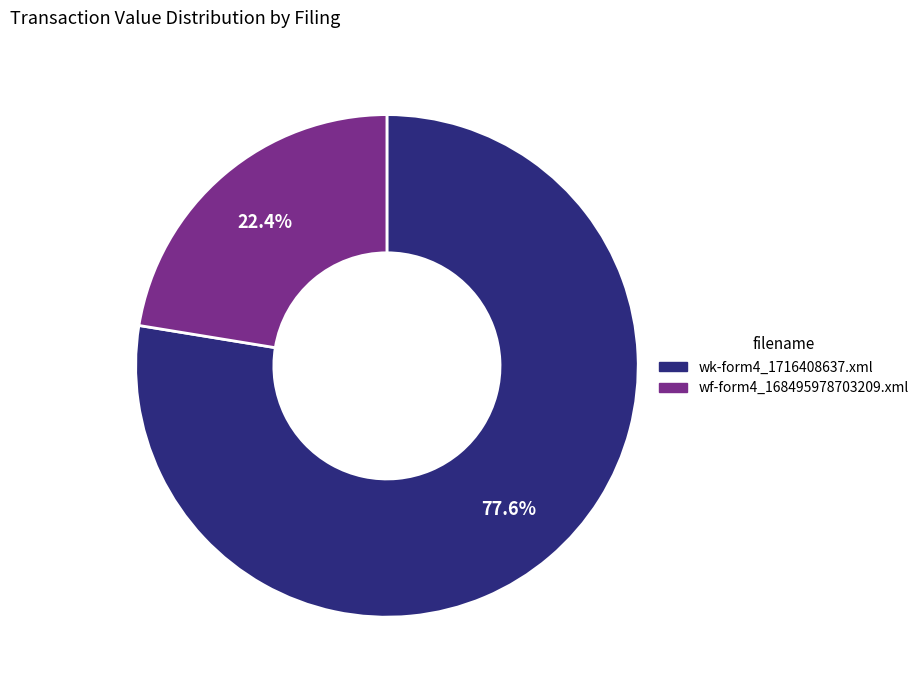

Between wk-form4_1716408637.xml and wf-form4_168495978703209.xml, which is larger?

wk-form4_1716408637.xml